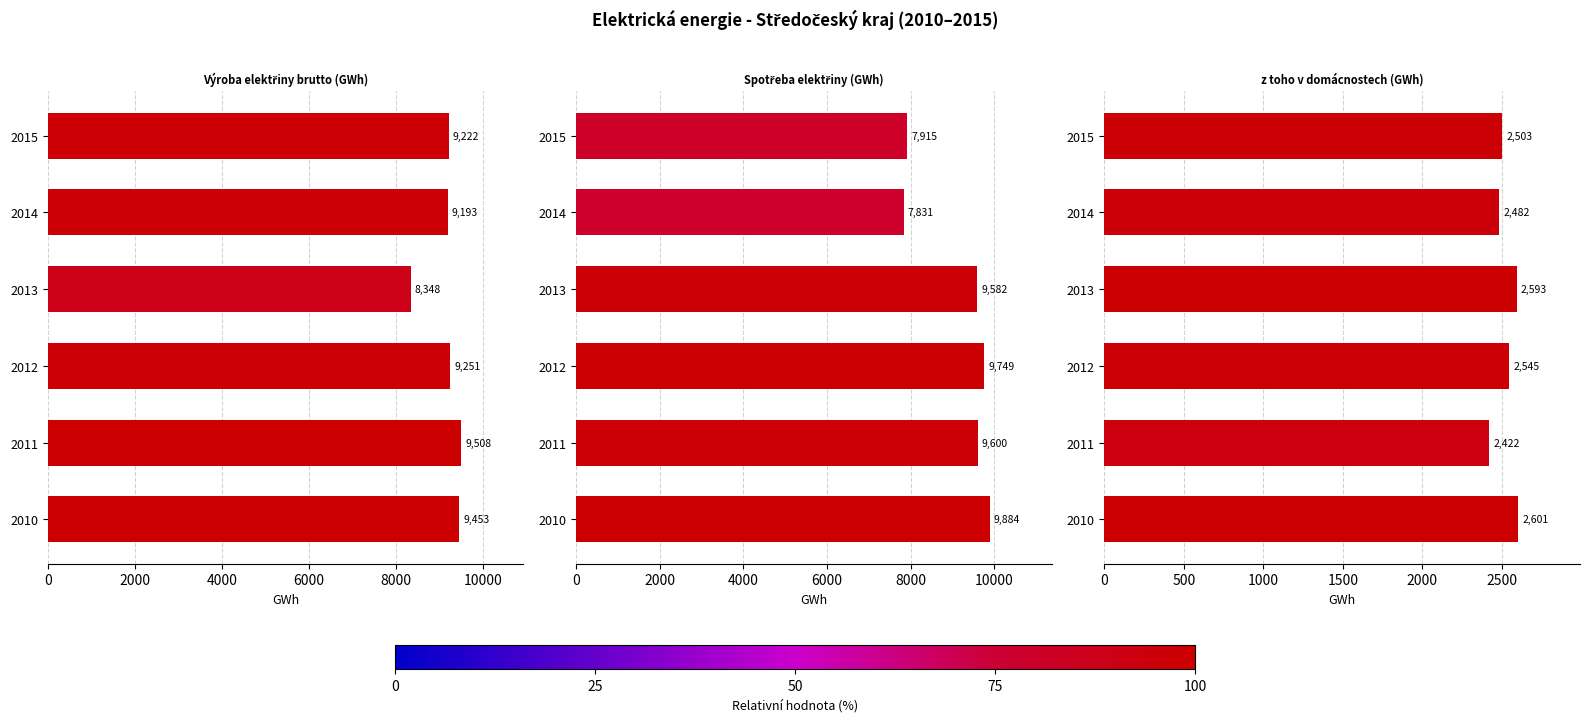

The value of Výroba elektřiny brutto (GWh) at 2013 is 4729.3. True or false?

False